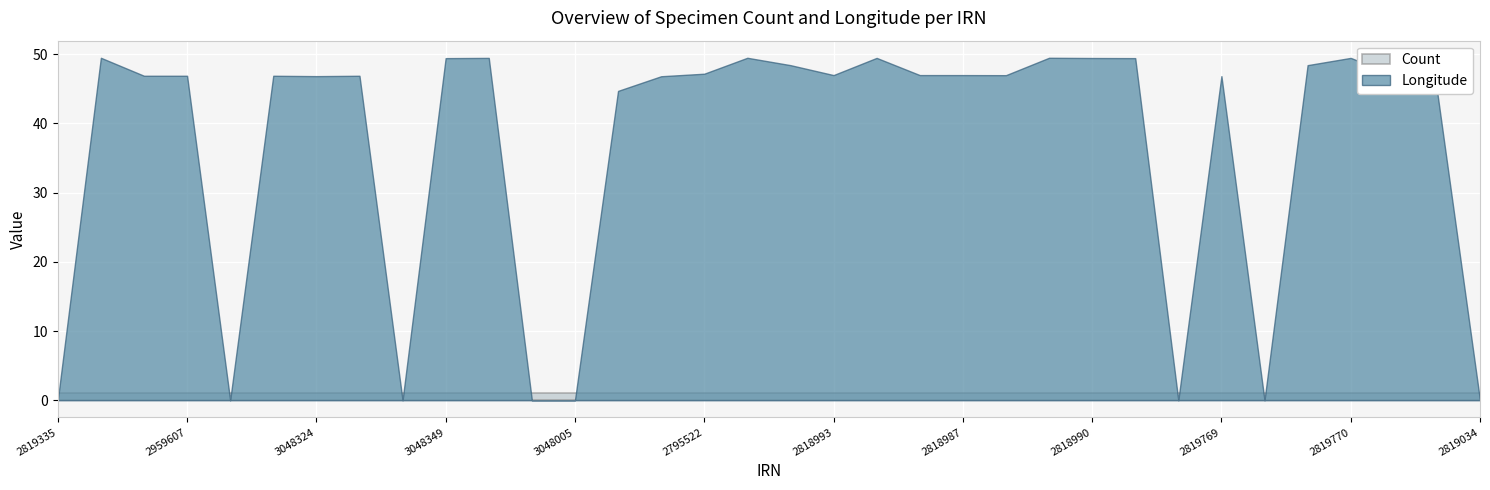

How many series are shown in this chart?

2